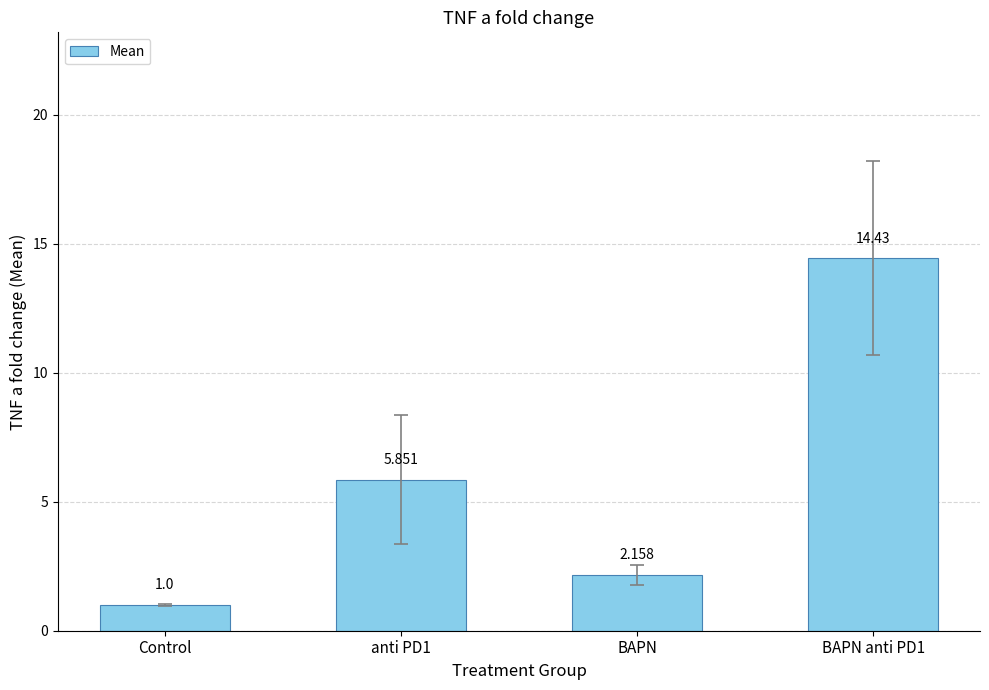

Which label corresponds to the smallest value in the chart?

Control